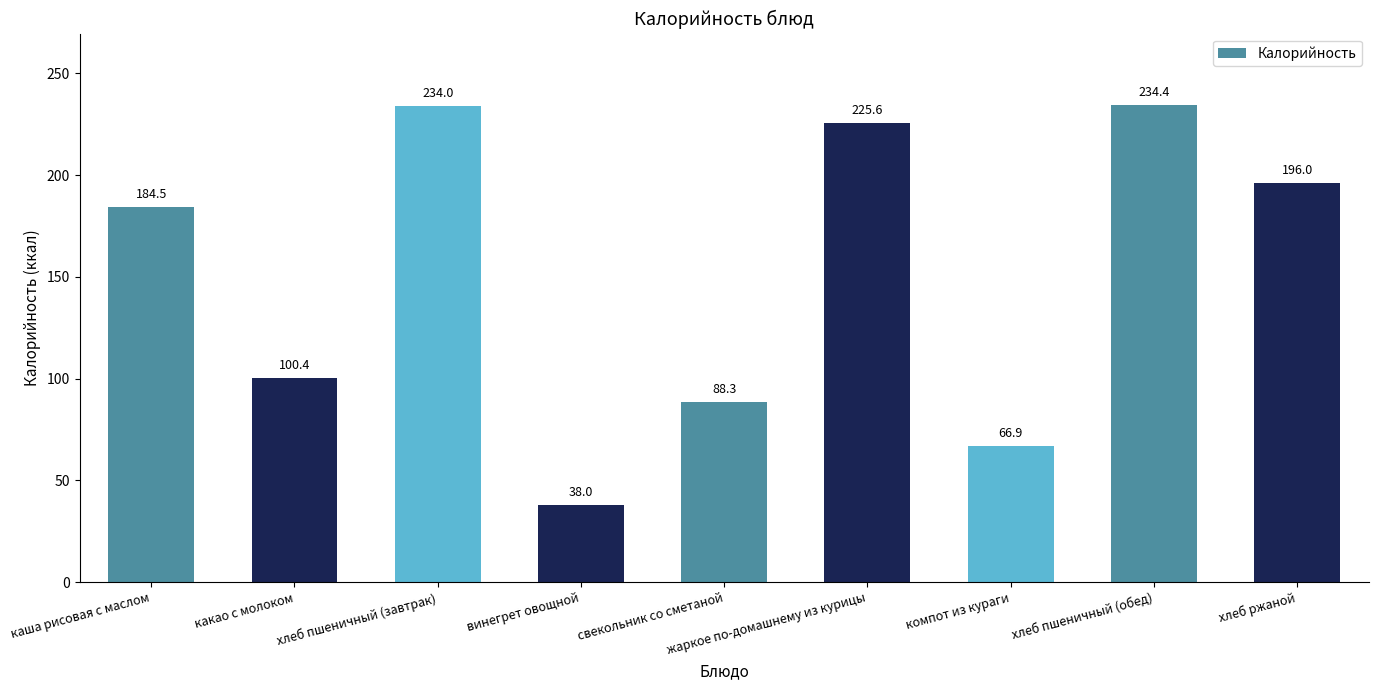

How many series are shown in this chart?

1